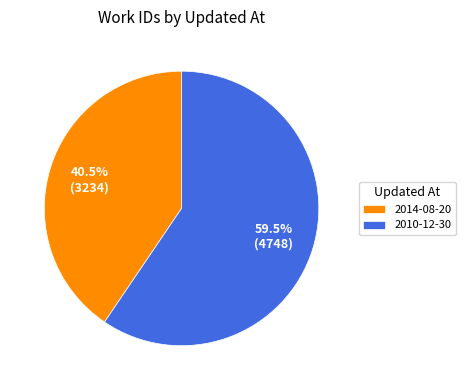

How much of the chart is everything except 2014-08-20?

59.5%